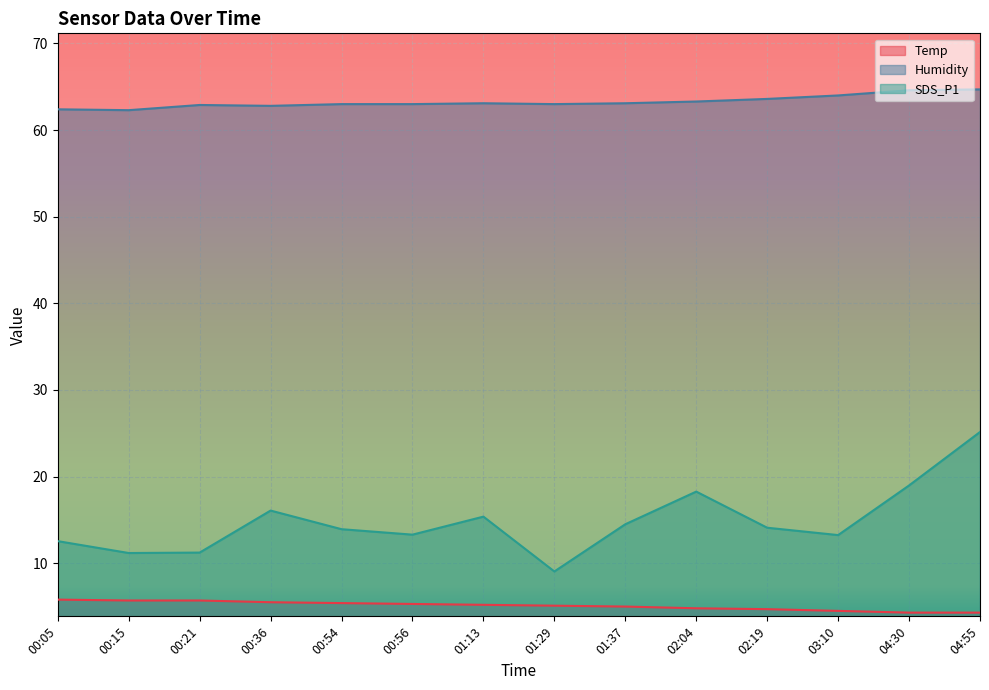

At which category is the sum across all series the highest?

04:55